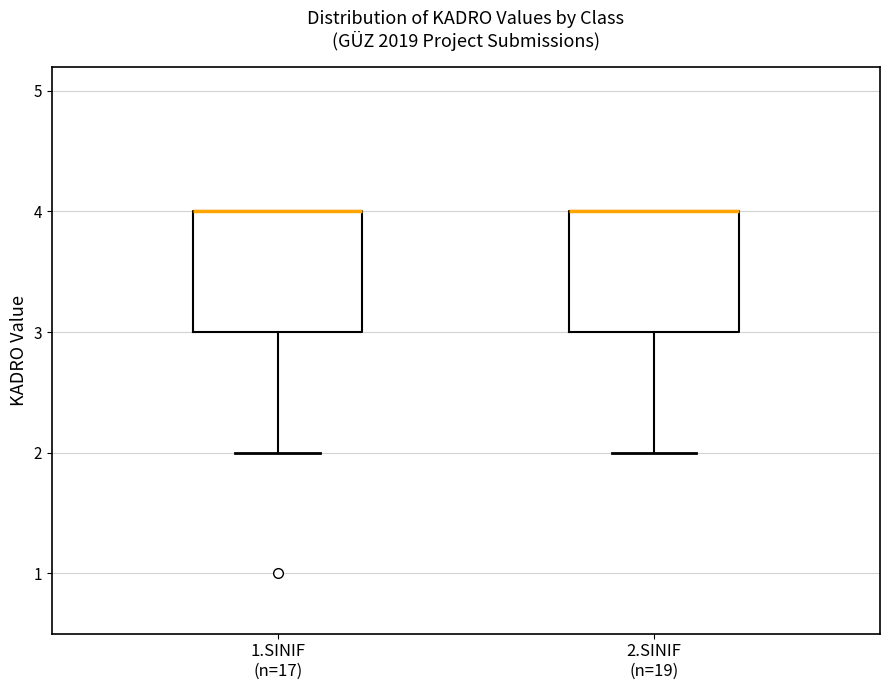

Where does the lower whisker of the box for 1.SINIF (n=17) end on the y-axis? The values are not printed on the chart, so give them approximately, as read against the axis.

2